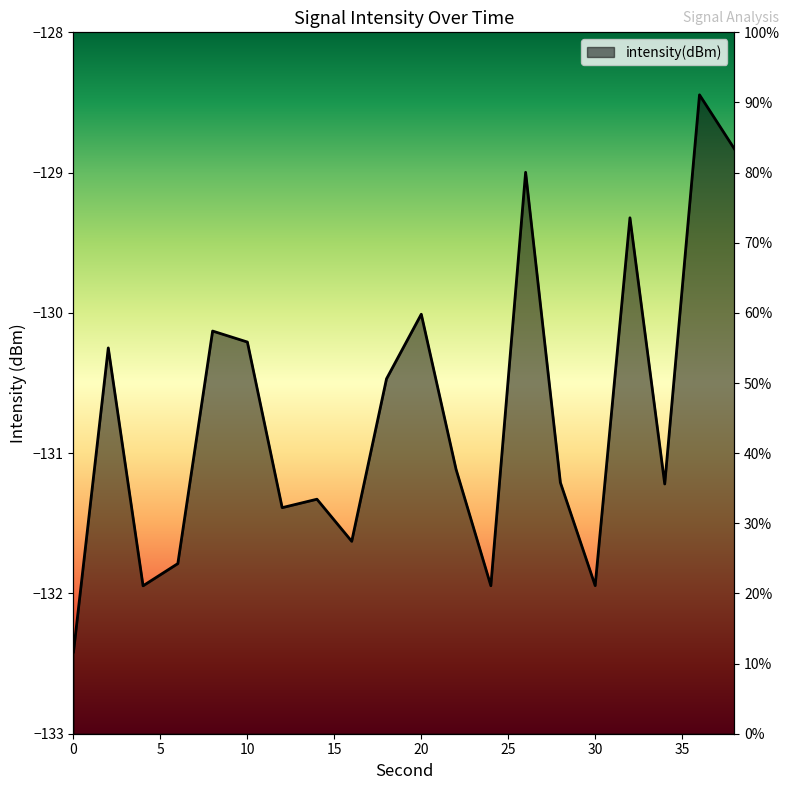

How many distinct data groups are displayed?

1